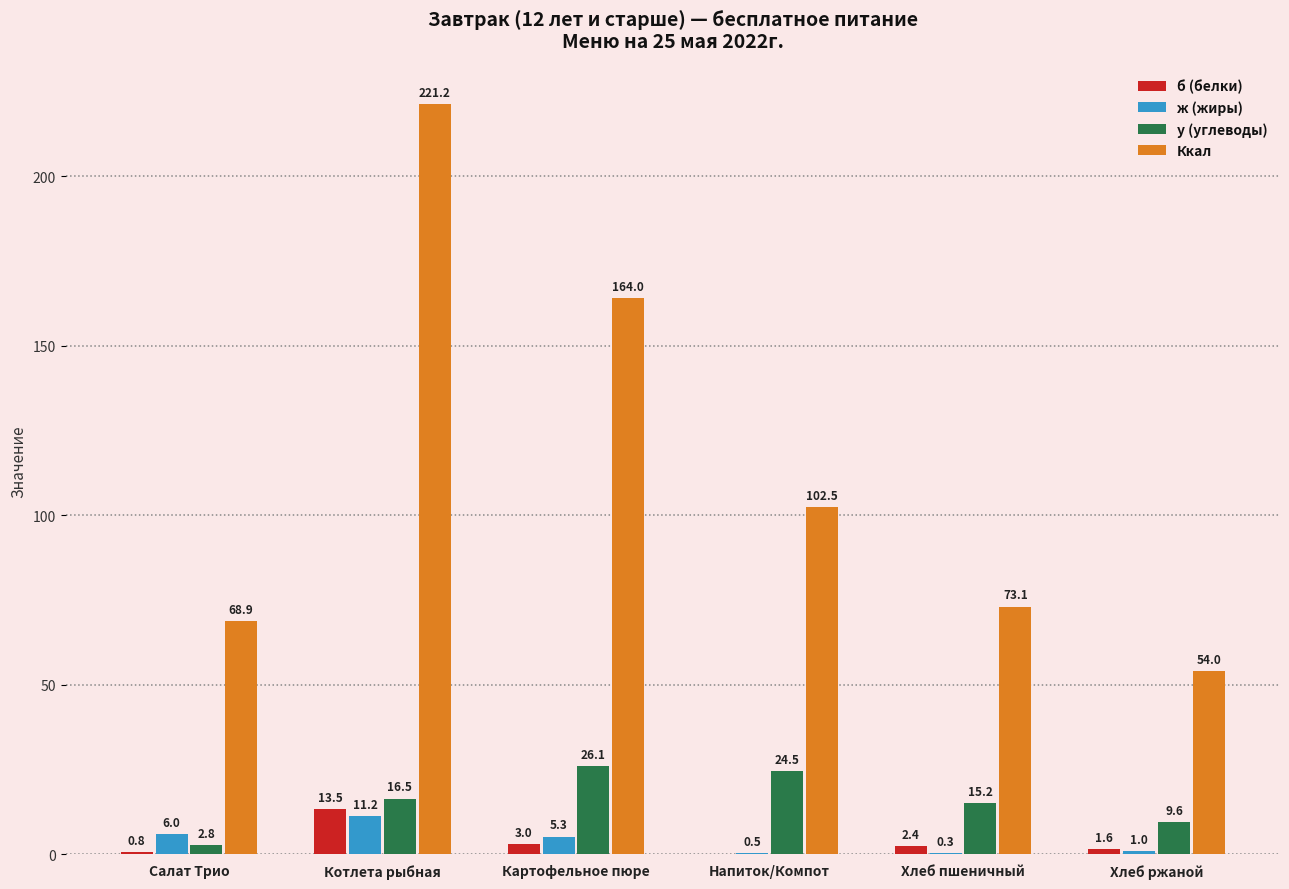

Which series changed the most between Картофельное пюре and Хлеб ржаной?

Ккал